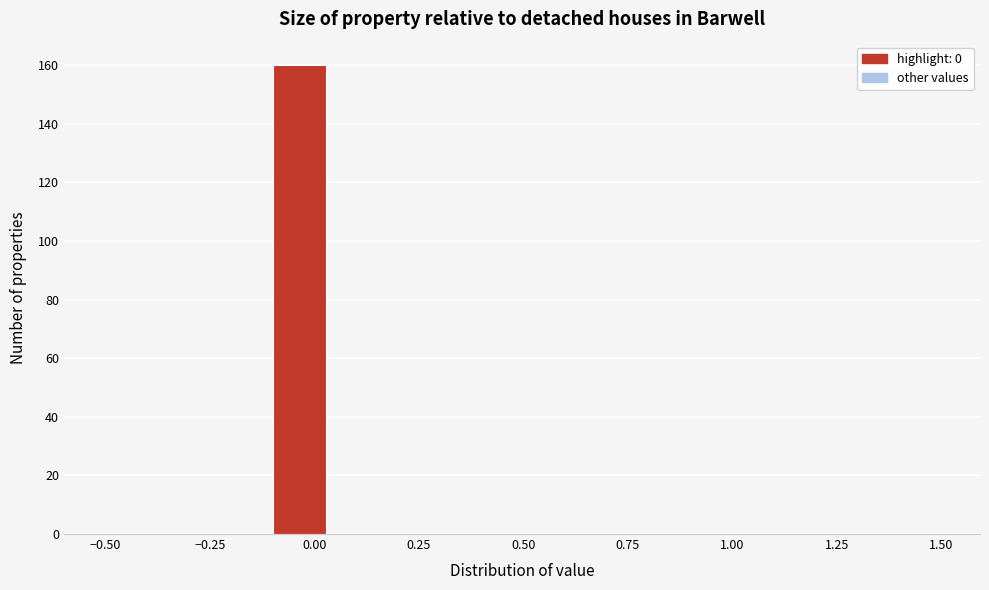

Around what value on the x-axis is the tallest bar? Give the approximate position of its centre, as read against the axis.

-0.05